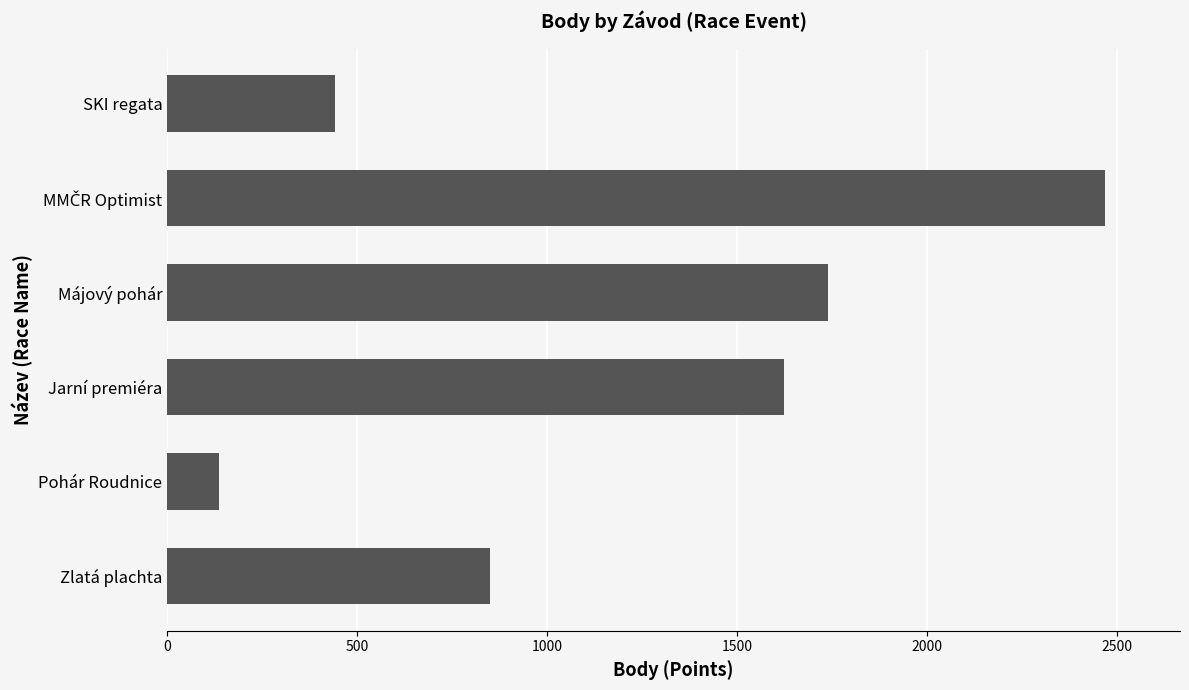

Where is the data nearest to the value 1302?

Jarní premiéra